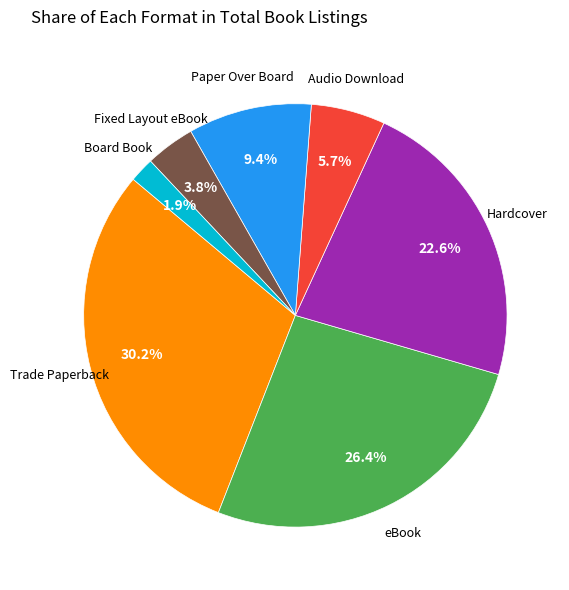

Is there a majority slice in this chart?

No